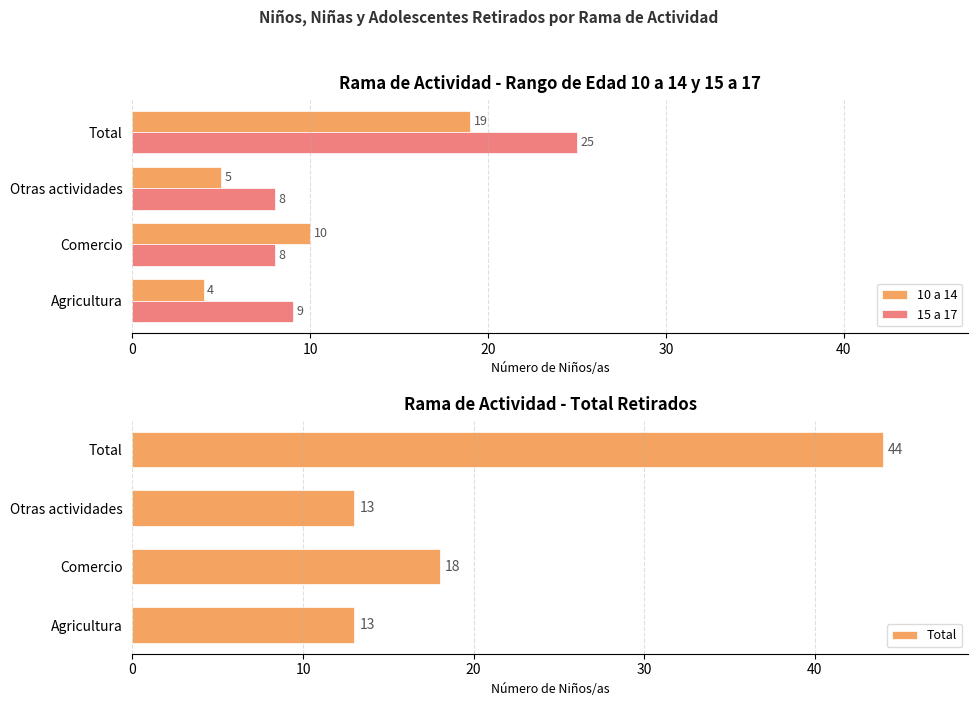

What is the value of the 10 a 14 bar at the 2nd from the left?

10